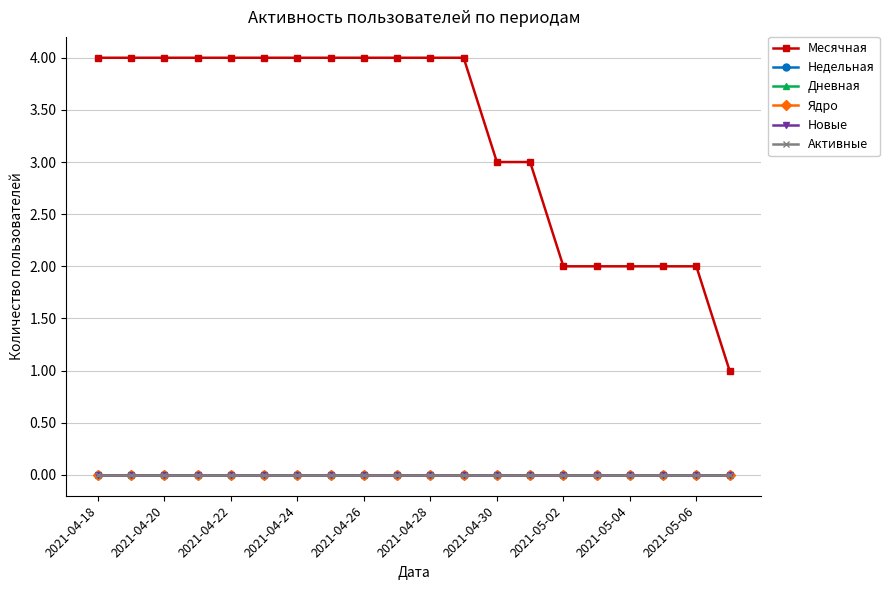

True or false: Месячная and Ядро cross at least once.

False